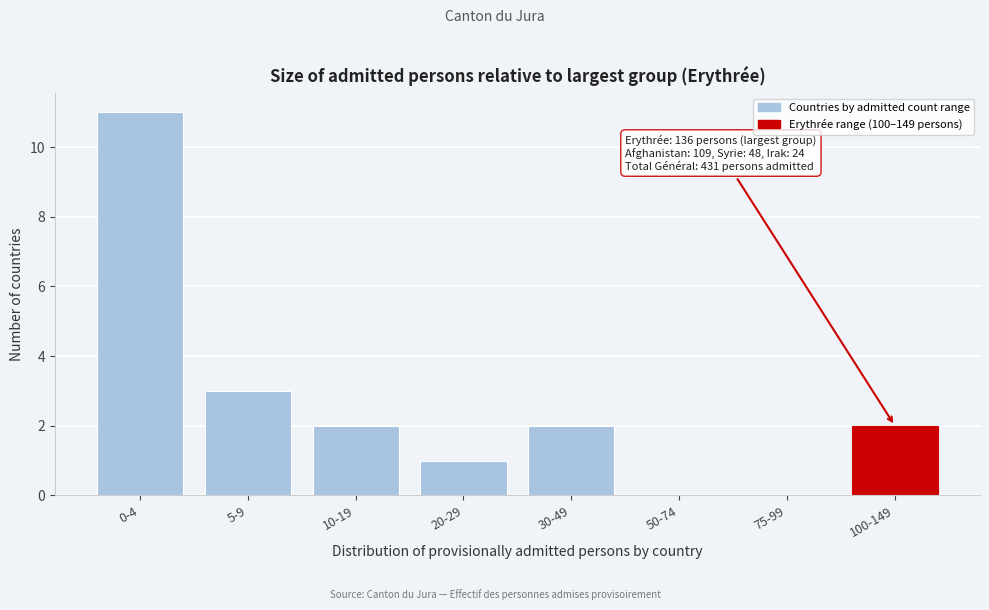

Reading right to left, what are all the values shown in this chart?

100-149=2	75-99=0	50-74=0	30-49=2	20-29=1	10-19=2	5-9=3	0-4=11